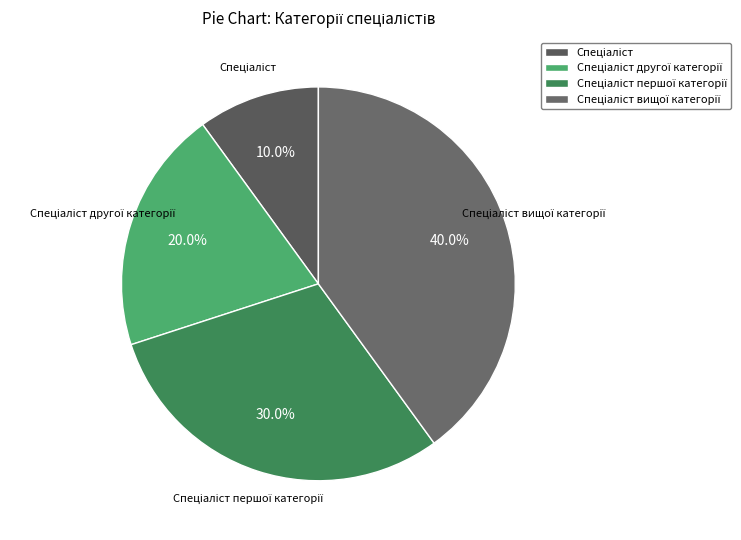

How many segments does this pie chart have?

4